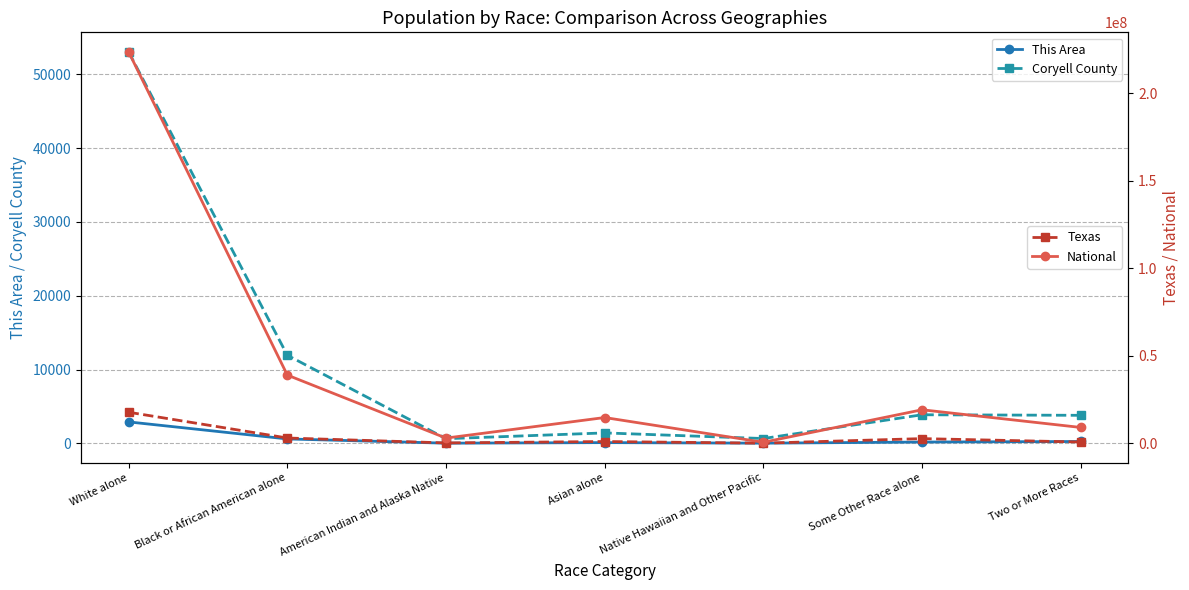

At which category is the sum across all series the highest?

White alone